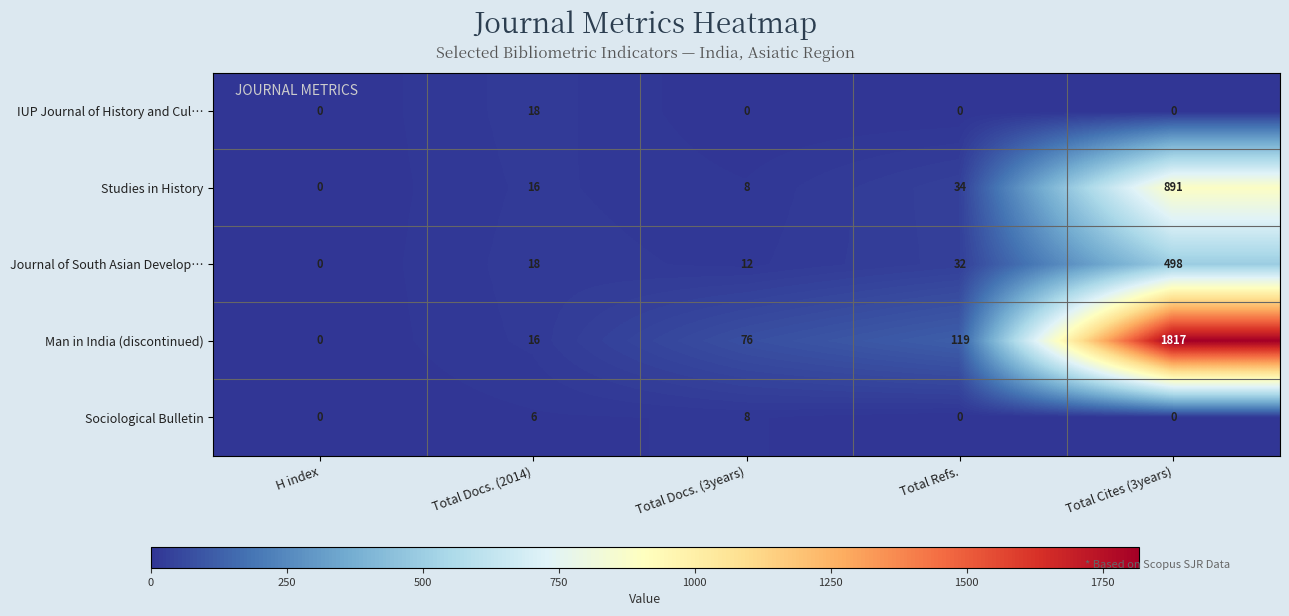

Reading left to right, transcribe all the data shown in this chart.

IUP Journal of History and Cul…: H index=0	Total Docs. (2014)=18	Total Docs. (3years)=0	Total Refs.=0	Total Cites (3years)=0
Studies in History: H index=0	Total Docs. (2014)=16	Total Docs. (3years)=8	Total Refs.=34	Total Cites (3years)=891
Journal of South Asian Develop…: H index=0	Total Docs. (2014)=18	Total Docs. (3years)=12	Total Refs.=32	Total Cites (3years)=498
Man in India (discontinued): H index=0	Total Docs. (2014)=16	Total Docs. (3years)=76	Total Refs.=119	Total Cites (3years)=1817
Sociological Bulletin: H index=0	Total Docs. (2014)=6	Total Docs. (3years)=8	Total Refs.=0	Total Cites (3years)=0